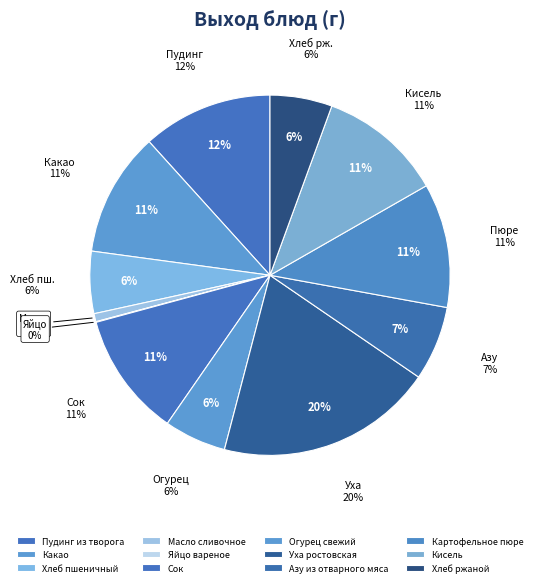

To the nearest percent, what portion does Масло сливочное represent?

1%